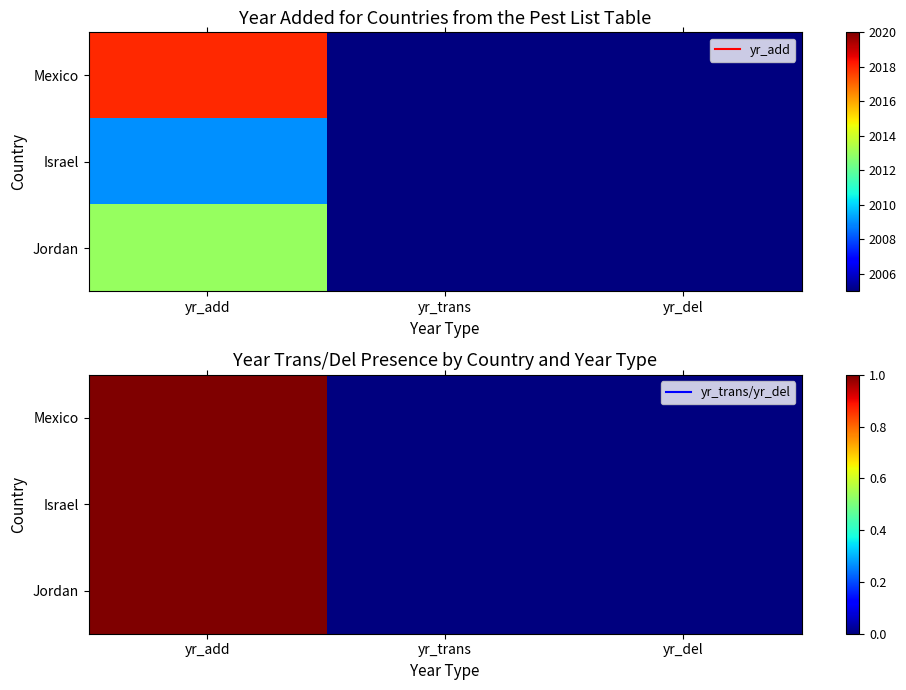

The value of Israel at yr_del is 0. True or false?

True